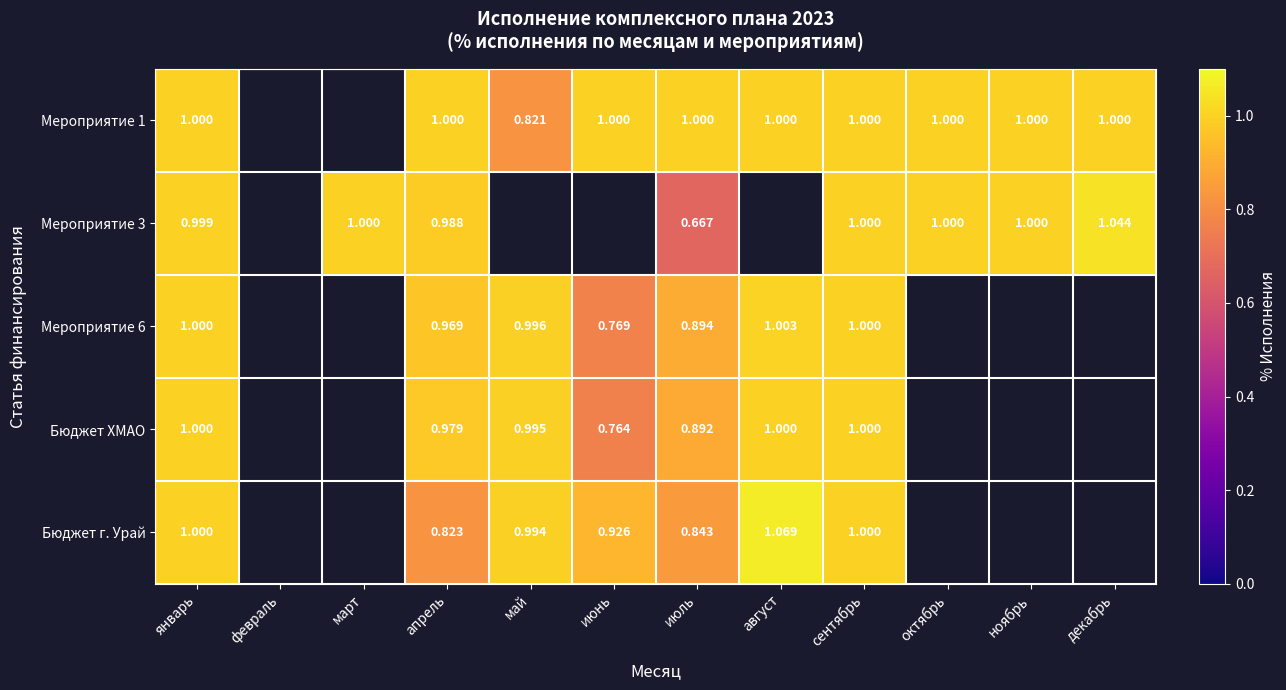

True or false: Бюджет ХМАО has a value of 1.0 at январь.

True